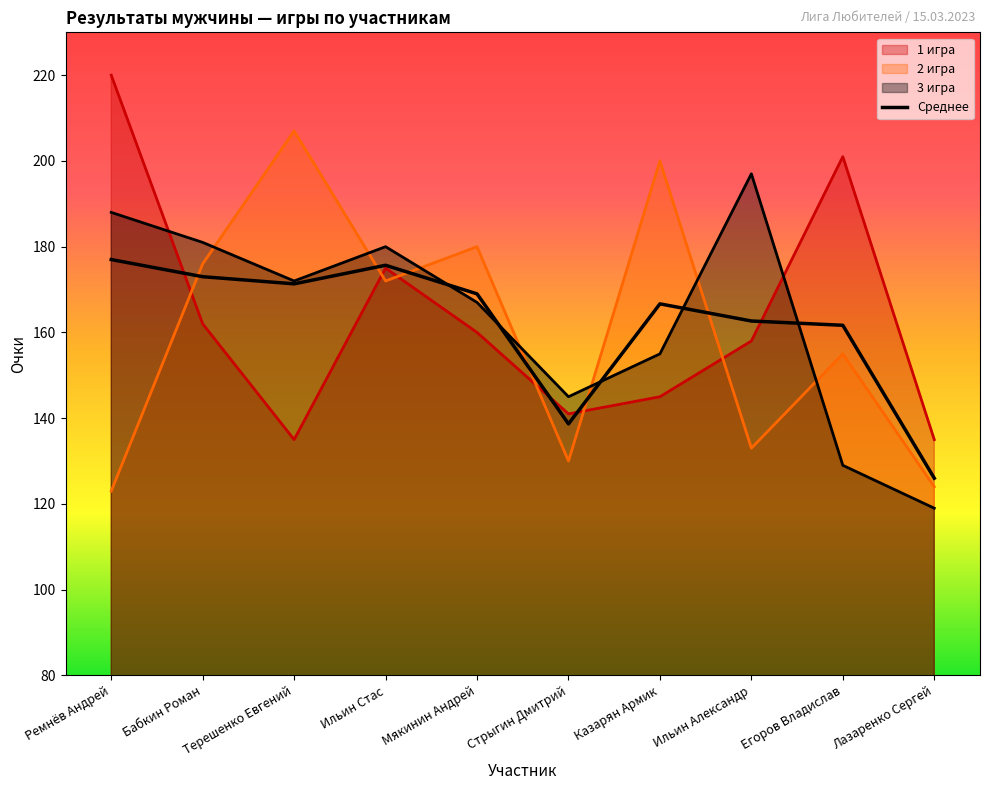

Which has a higher value, Ильин Александр or Казарян Армик?

Казарян Армик